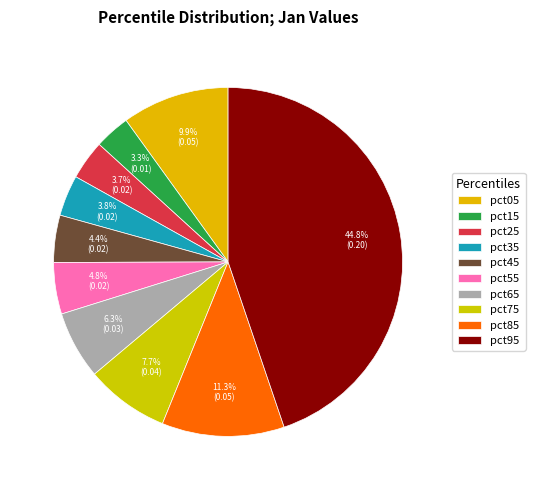

What percentage is NOT represented by pct25?

96.3%